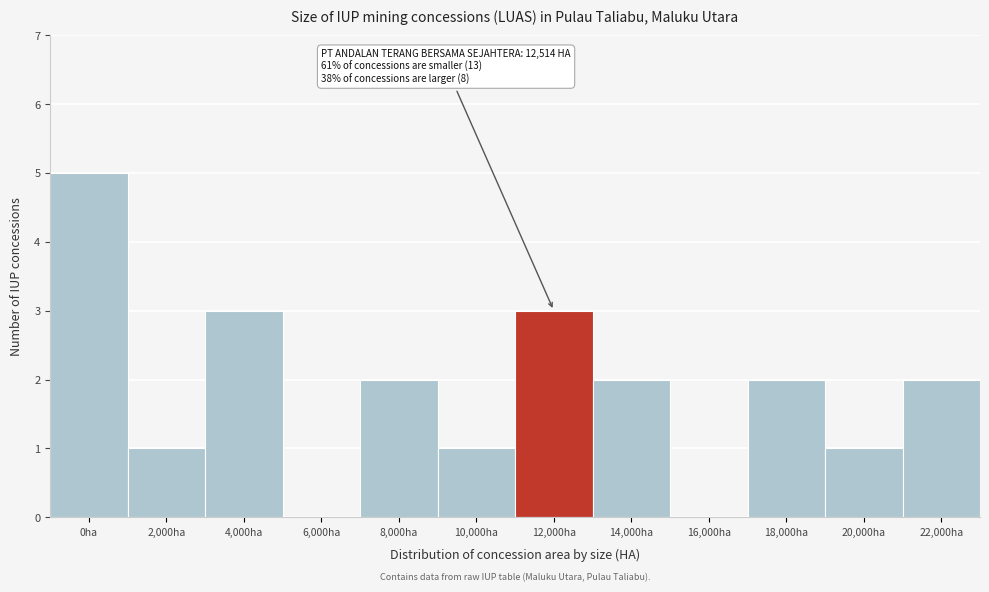

Reading left to right, list all the values displayed in this chart.

0ha=5	2,000ha=1	4,000ha=3	6,000ha=0	8,000ha=2	10,000ha=1	12,000ha=3	14,000ha=2	16,000ha=0	18,000ha=2	20,000ha=1	22,000ha=2